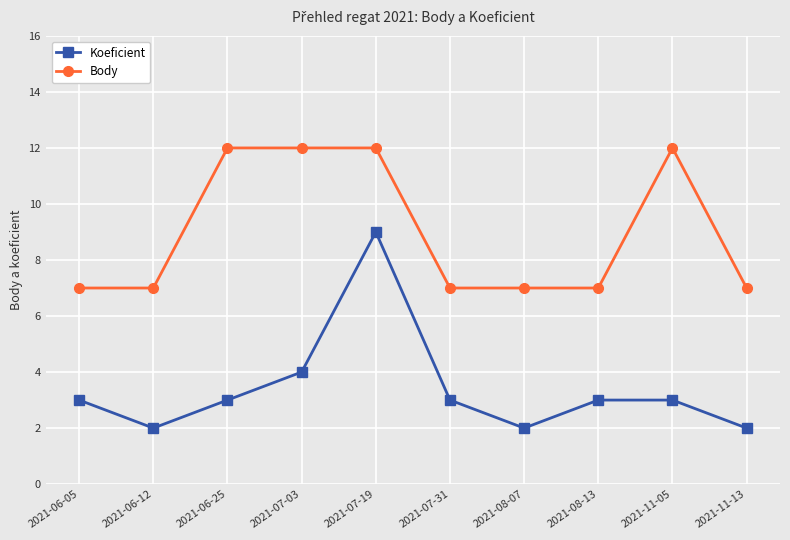

Reading left to right, list all the values displayed in this chart.

Koeficient: 2021-06-05=3	2021-06-12=2	2021-06-25=3	2021-07-03=4	2021-07-19=9	2021-07-31=3	2021-08-07=2	2021-08-13=3	2021-11-05=3	2021-11-13=2
Body: 2021-06-05=7	2021-06-12=7	2021-06-25=12	2021-07-03=12	2021-07-19=12	2021-07-31=7	2021-08-07=7	2021-08-13=7	2021-11-05=12	2021-11-13=7